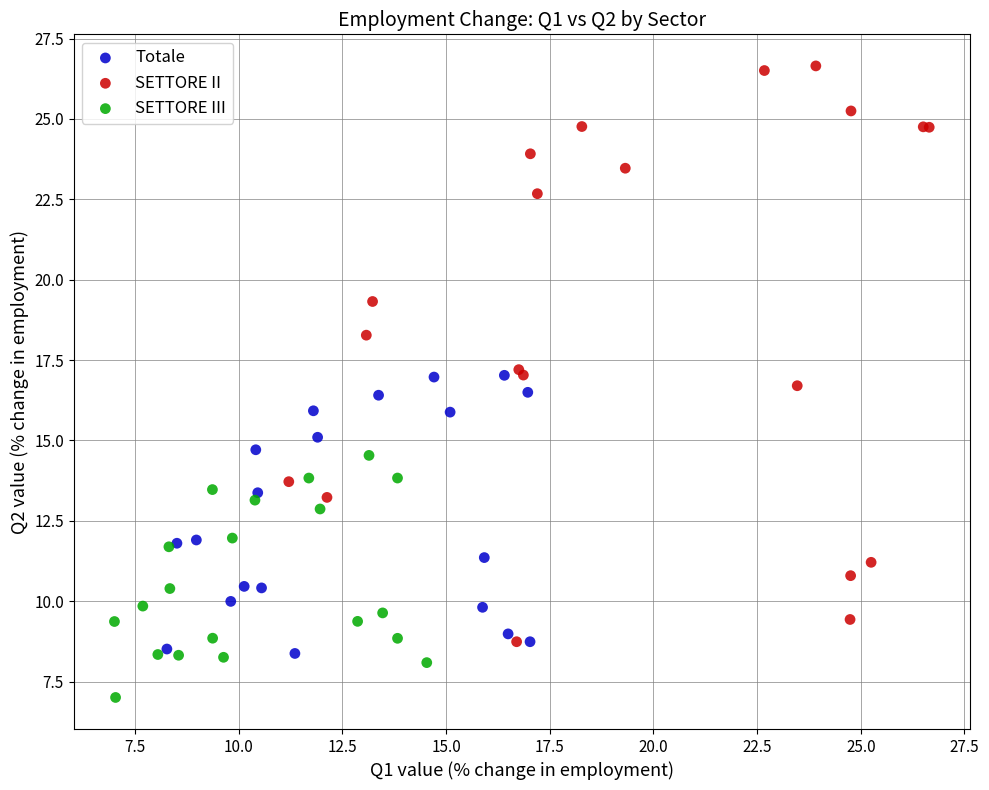

Which series reaches the minimum Y coordinate?

SETTORE III